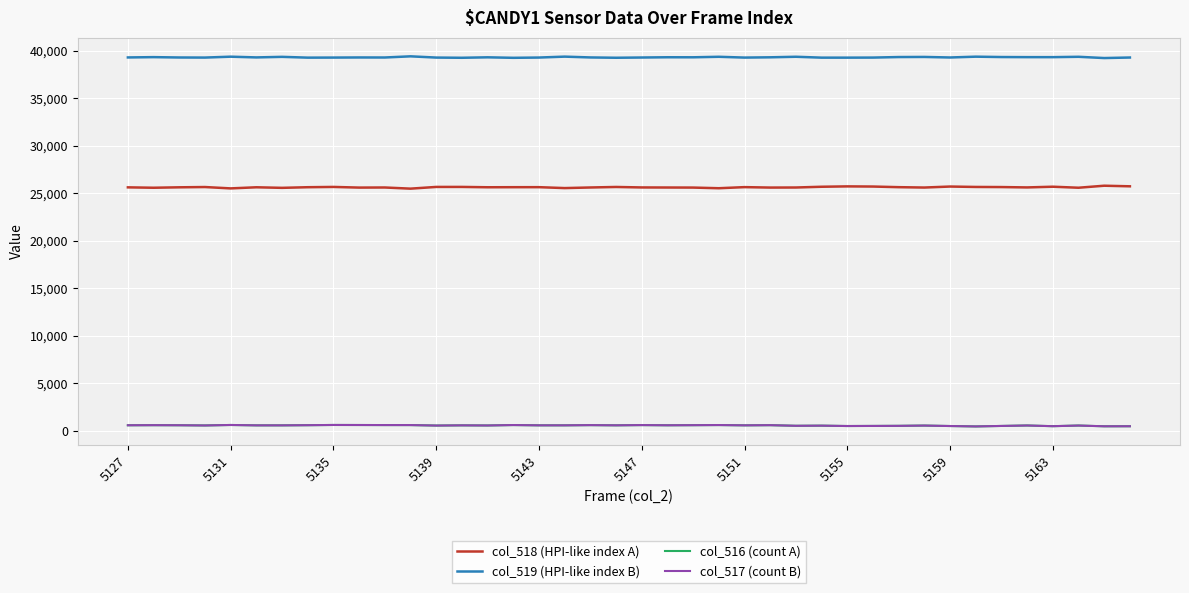

In col_517 (count B), how many points are higher than both neighbors (excluding endpoints)?

13